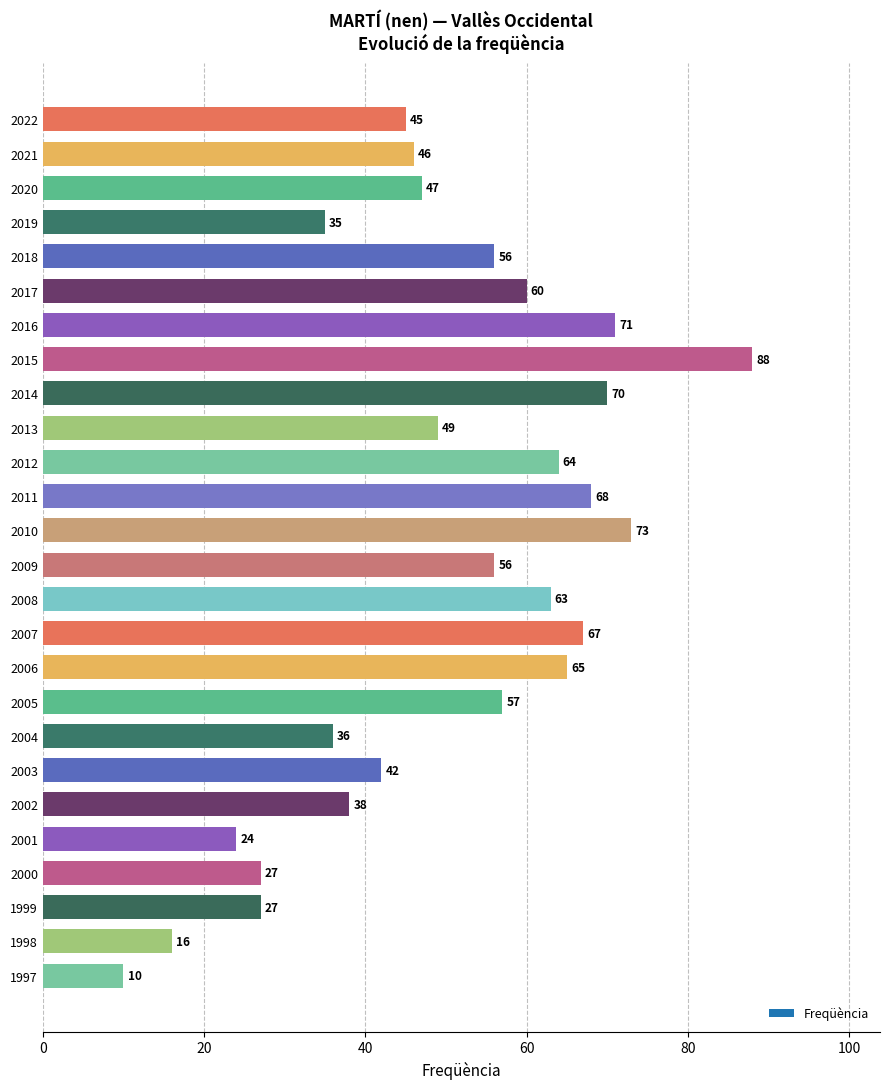

The value at 2020 is 30. True or false?

False